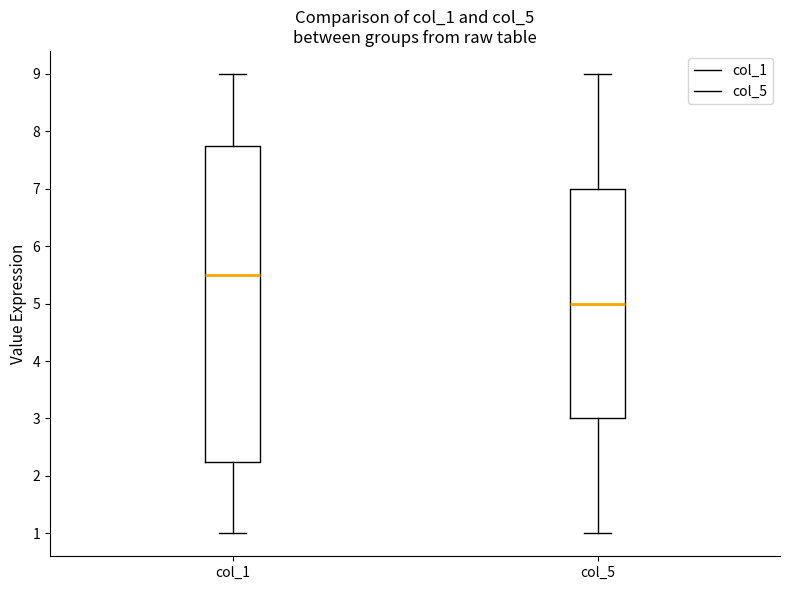

Comparing the boxes themselves (not the whiskers), which one is the tallest?

col_1